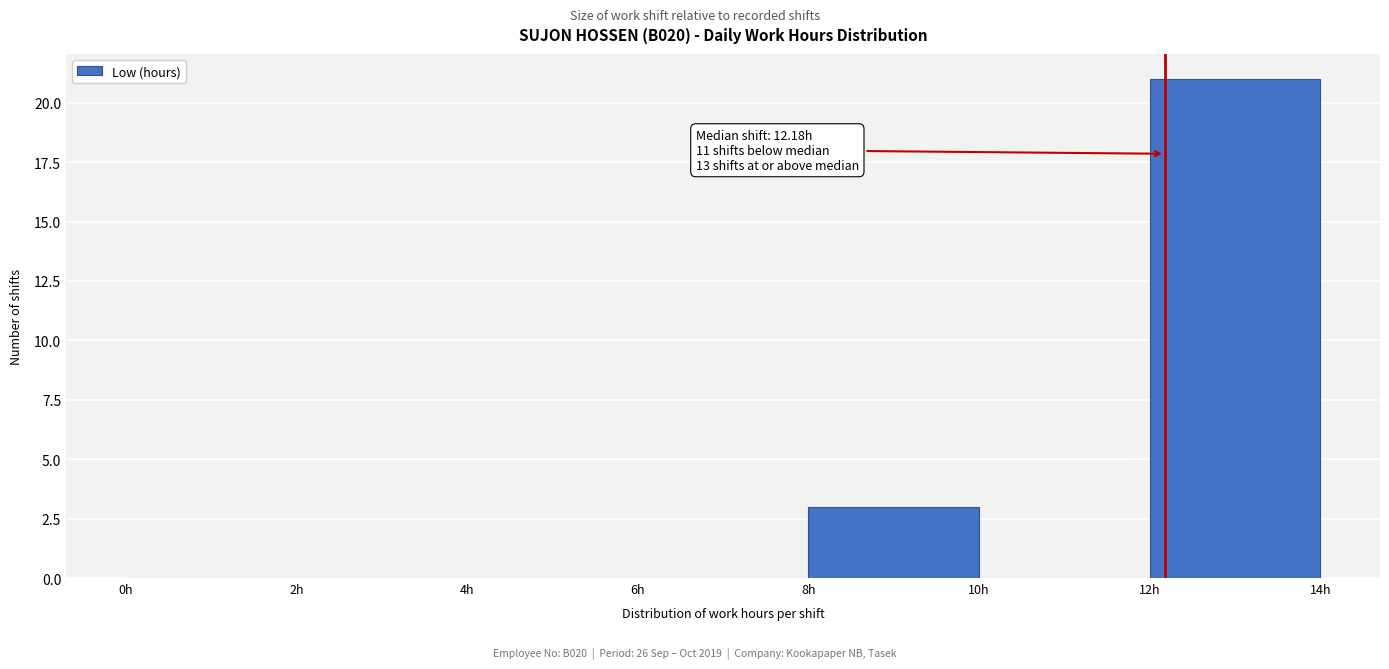

Which range on the x-axis has the tallest bar?

12 to 14